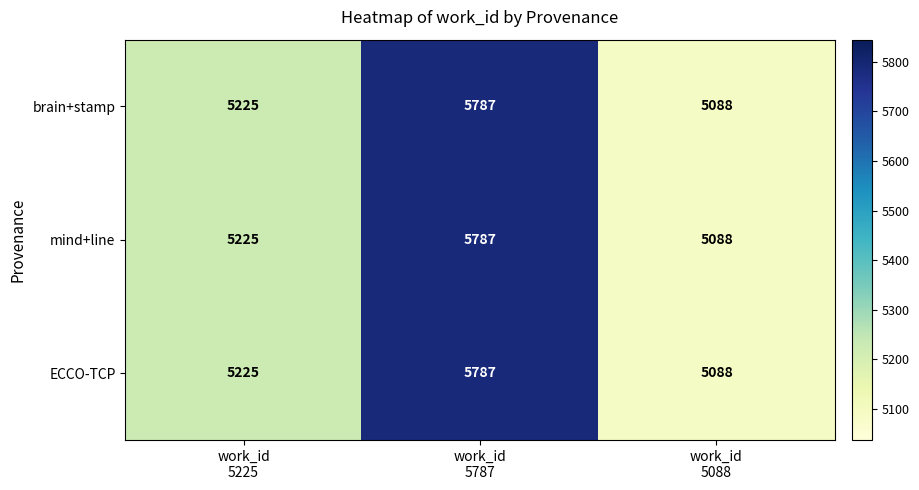

What is the highest value of the mind+line series?

5787